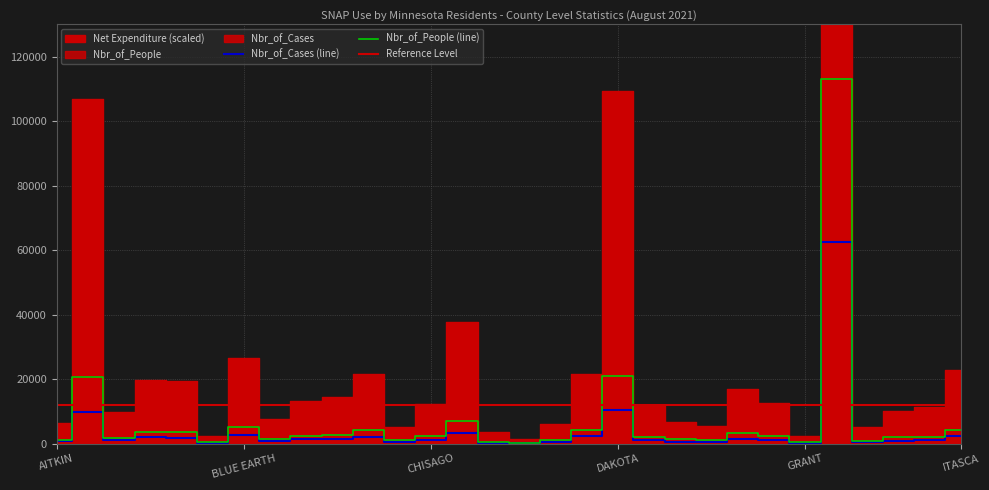

What is the sum of all Nbr_of_Cases values?

115068